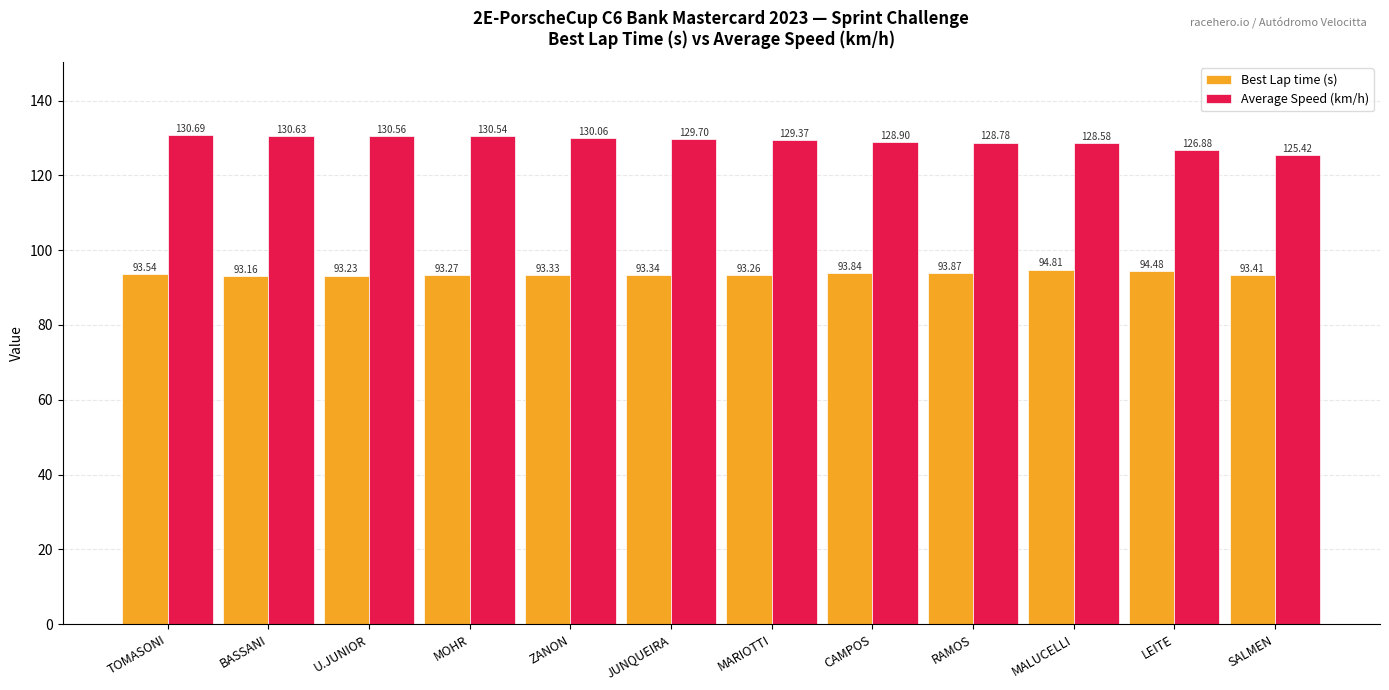

At which category is the sum across all series the highest?

TOMASONI